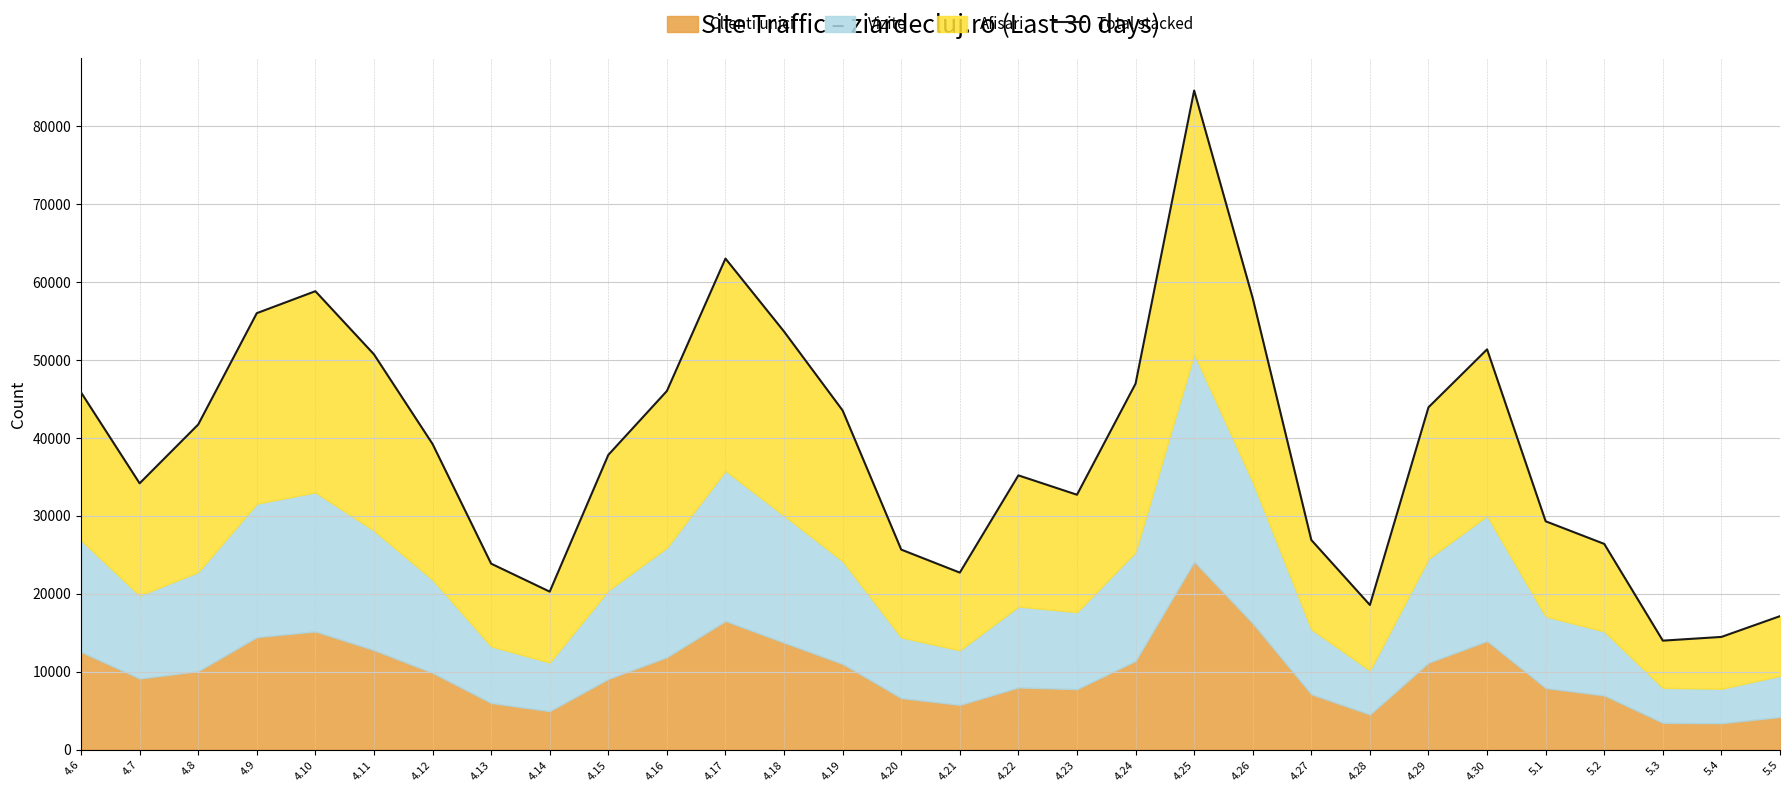

What is the change in value from 4.17 to 4.21?

-40278